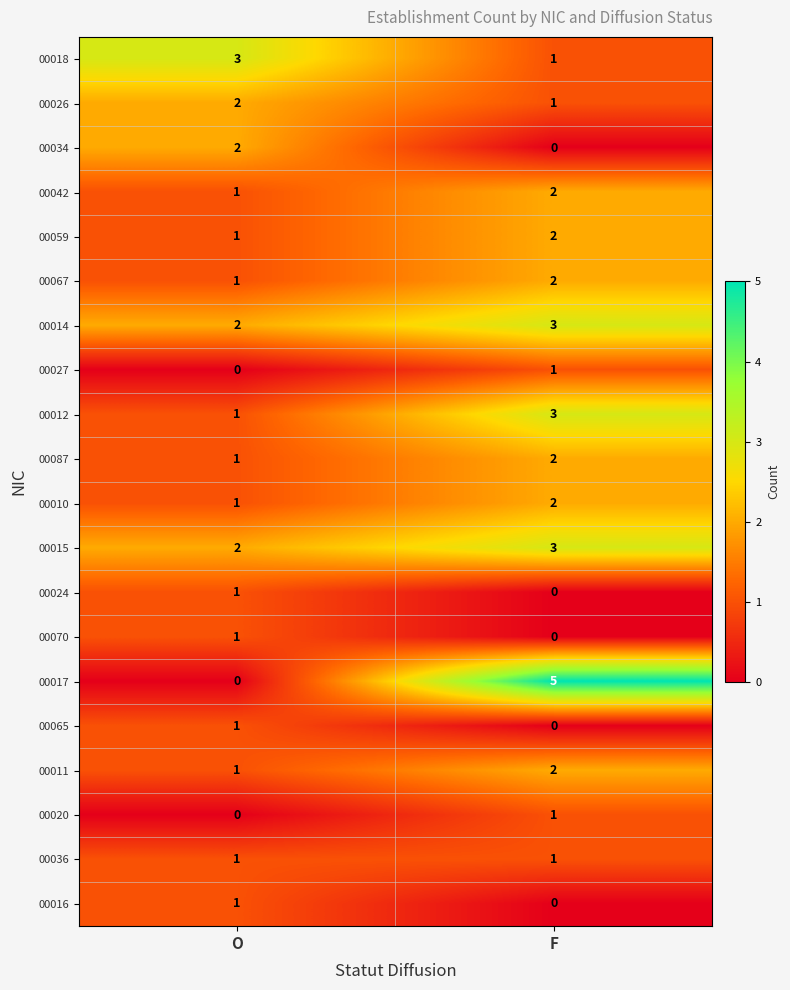

The value of 00017 at F is 5. True or false?

True